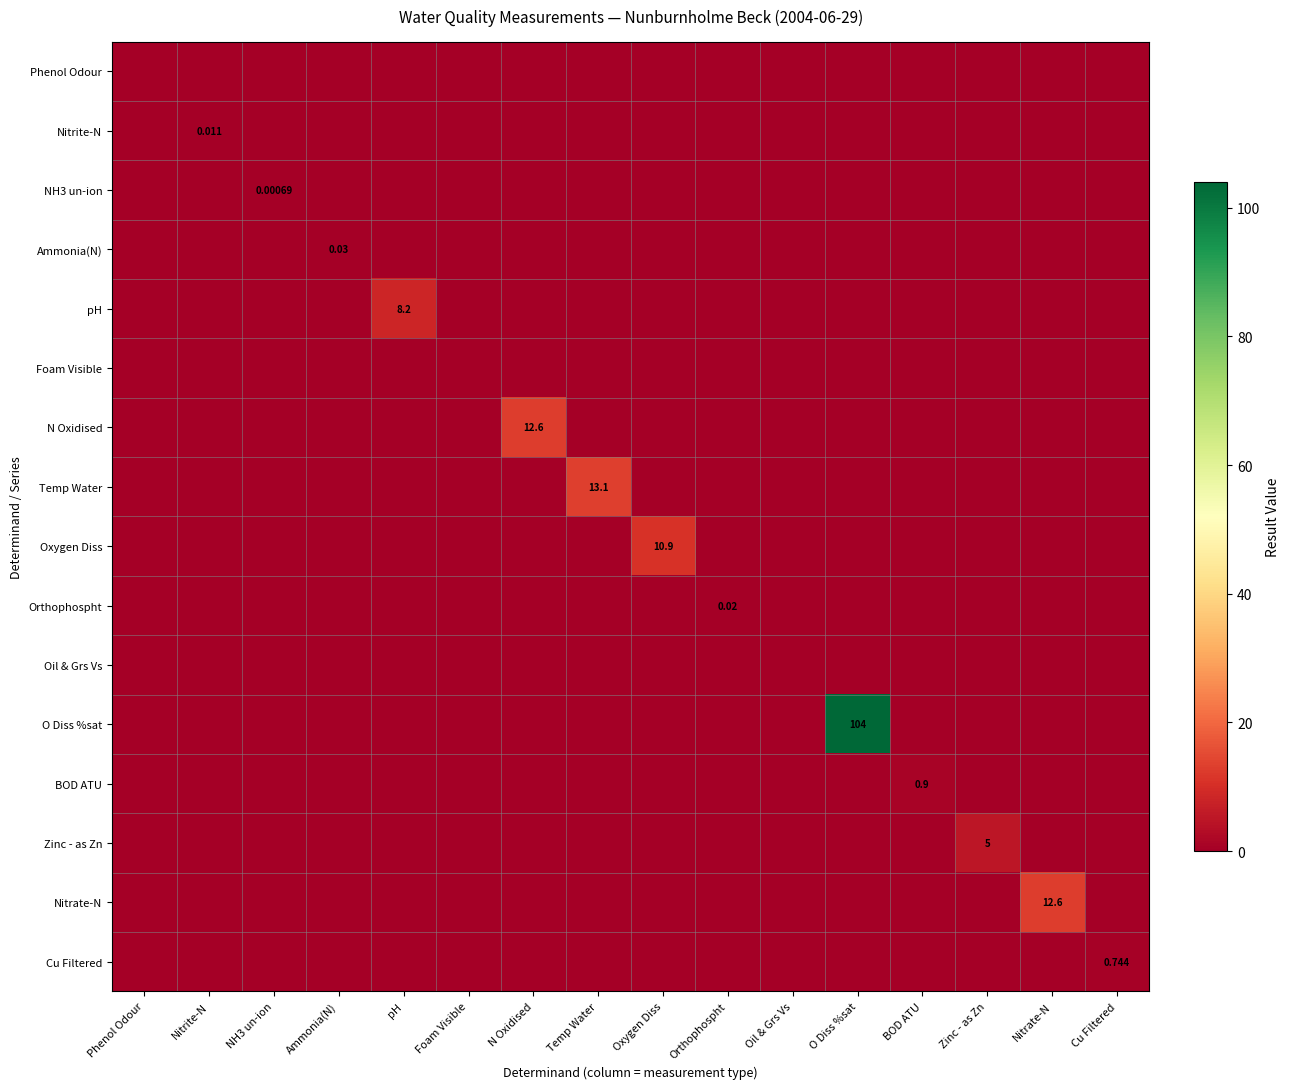

How many data points in N Oxidised are above 0?

1